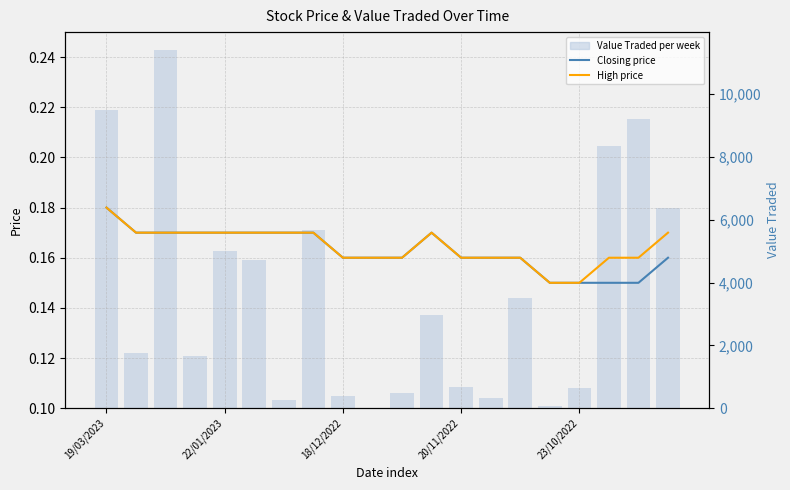

What is the spread (max minus min) of values at 9?

8.8